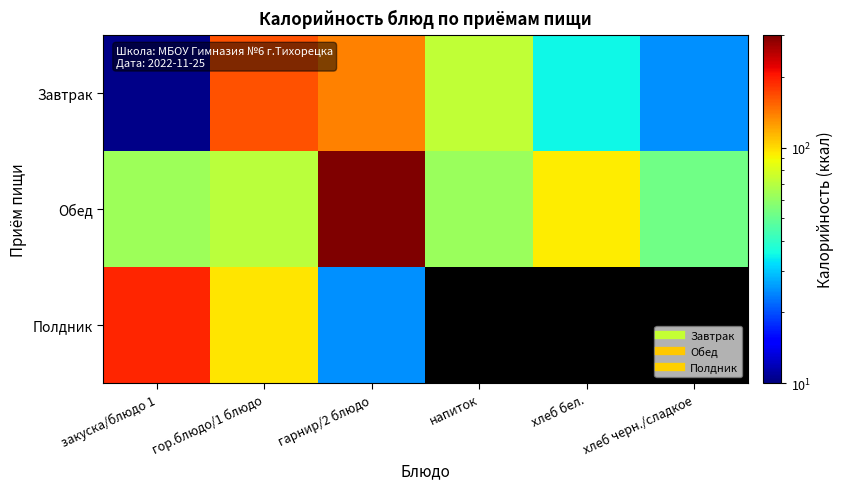

At which label does Завтрак reach its peak?

гор.блюдо/1 блюдо